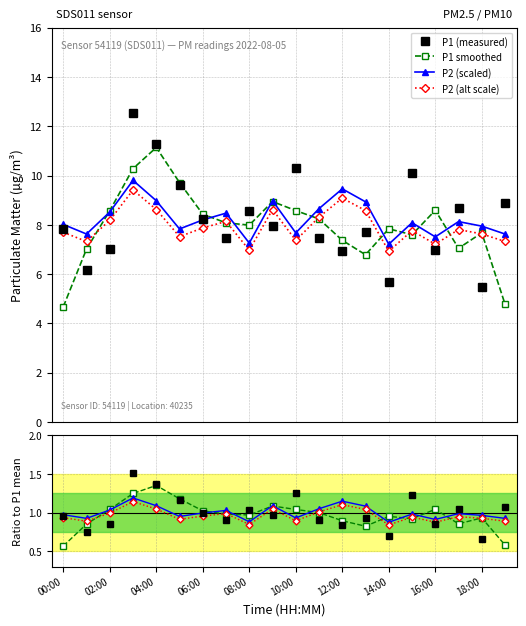

How many lines are shown in the chart?

4